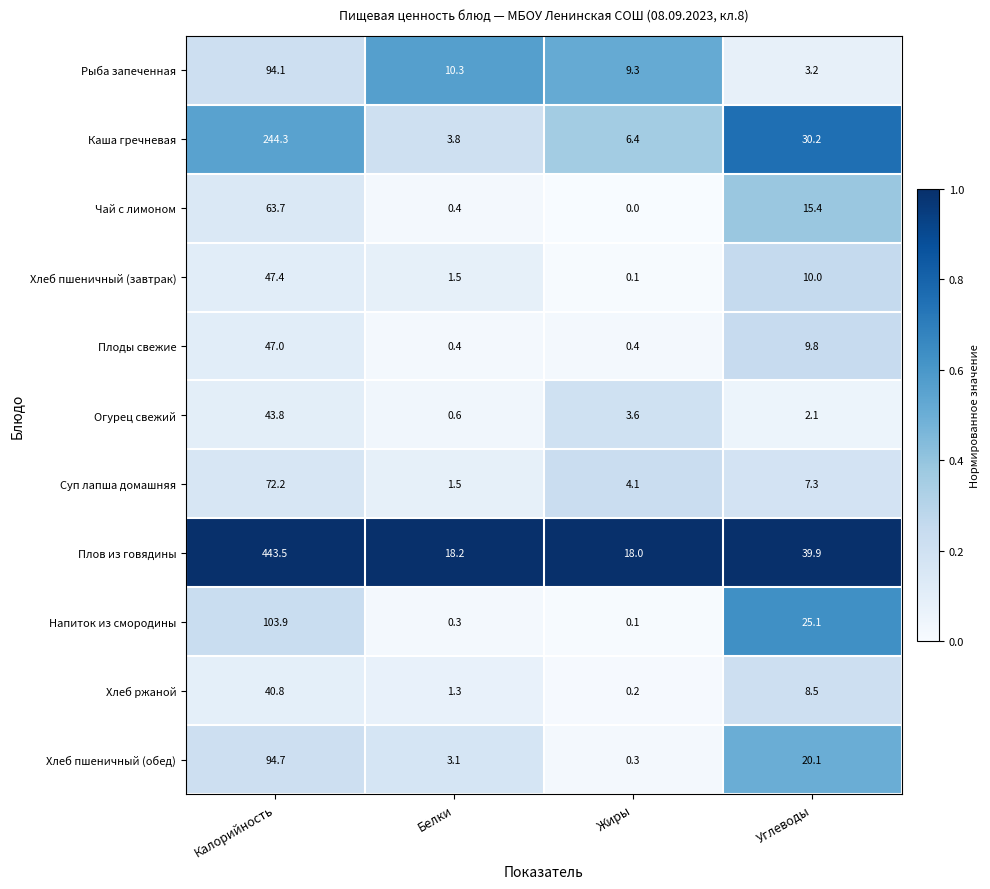

Rank the categories by Плов из говядины value from highest to lowest.

Калорийность, Углеводы, Белки, Жиры